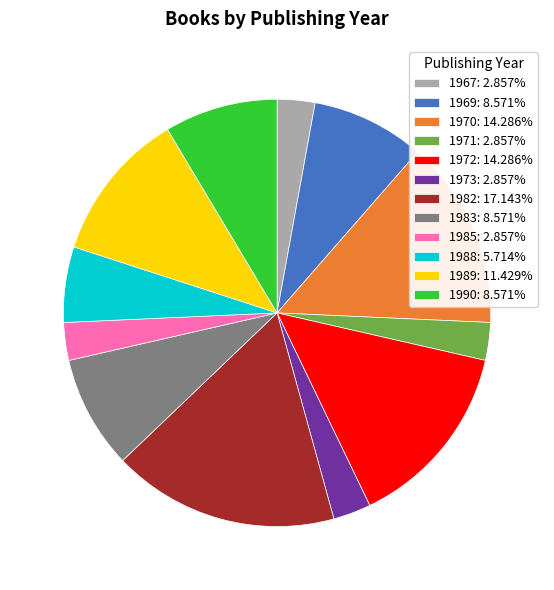

Approximately how many times larger is the value at 1972: 14.286% compared to 1970: 14.286%?

1.0